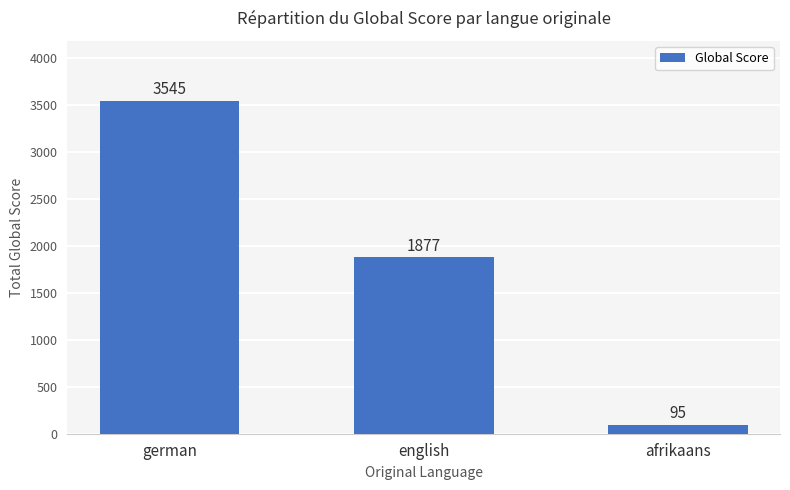

How many bars are there in total?

3